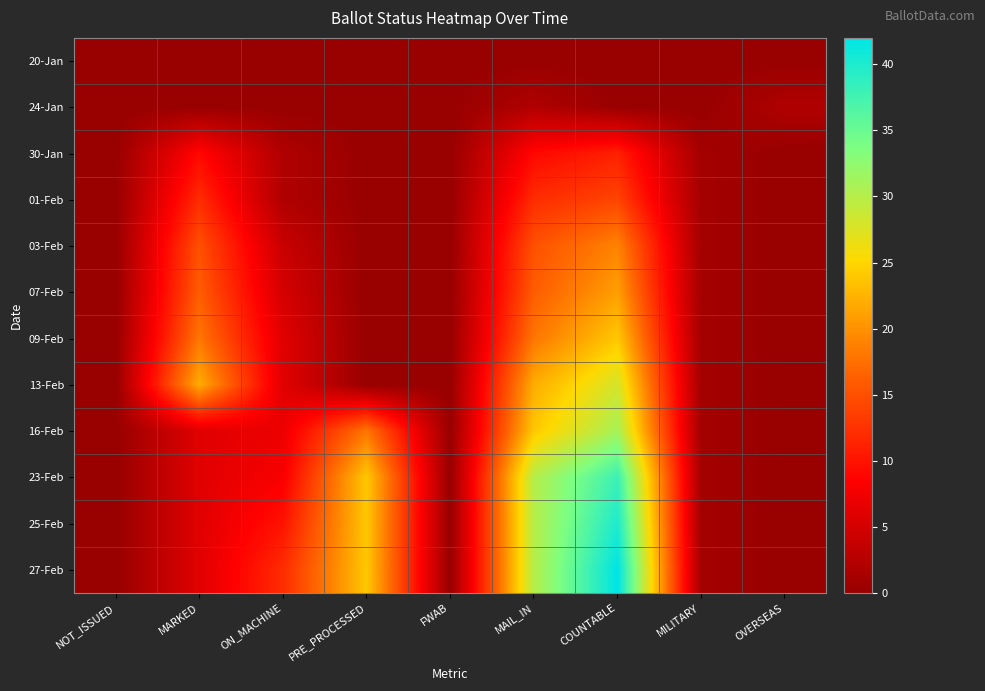

Which series has the largest total across all categories?

27-Feb